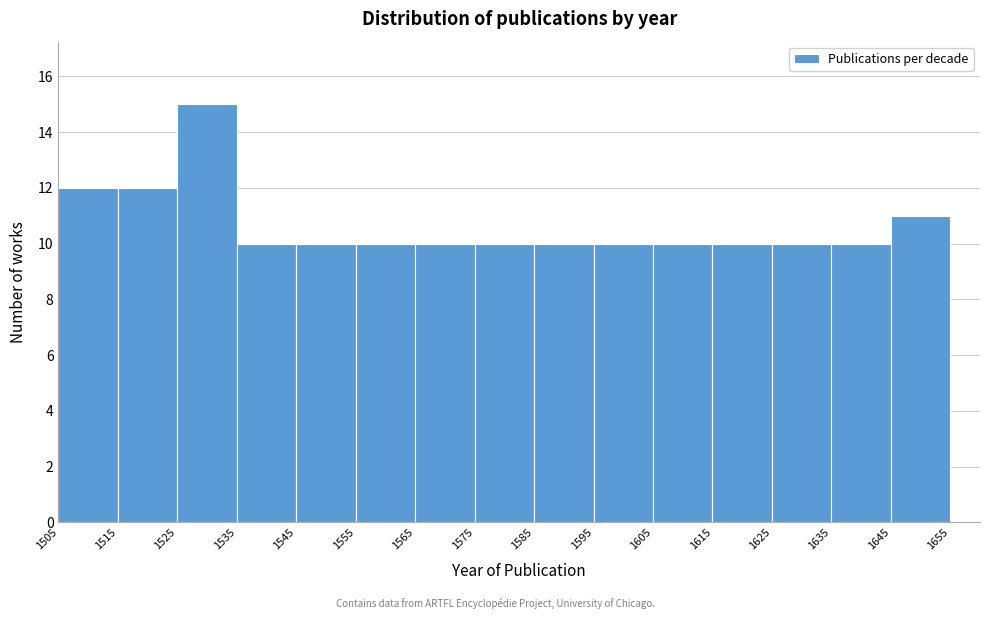

Which range on the x-axis has the tallest bar?

1525 to 1535